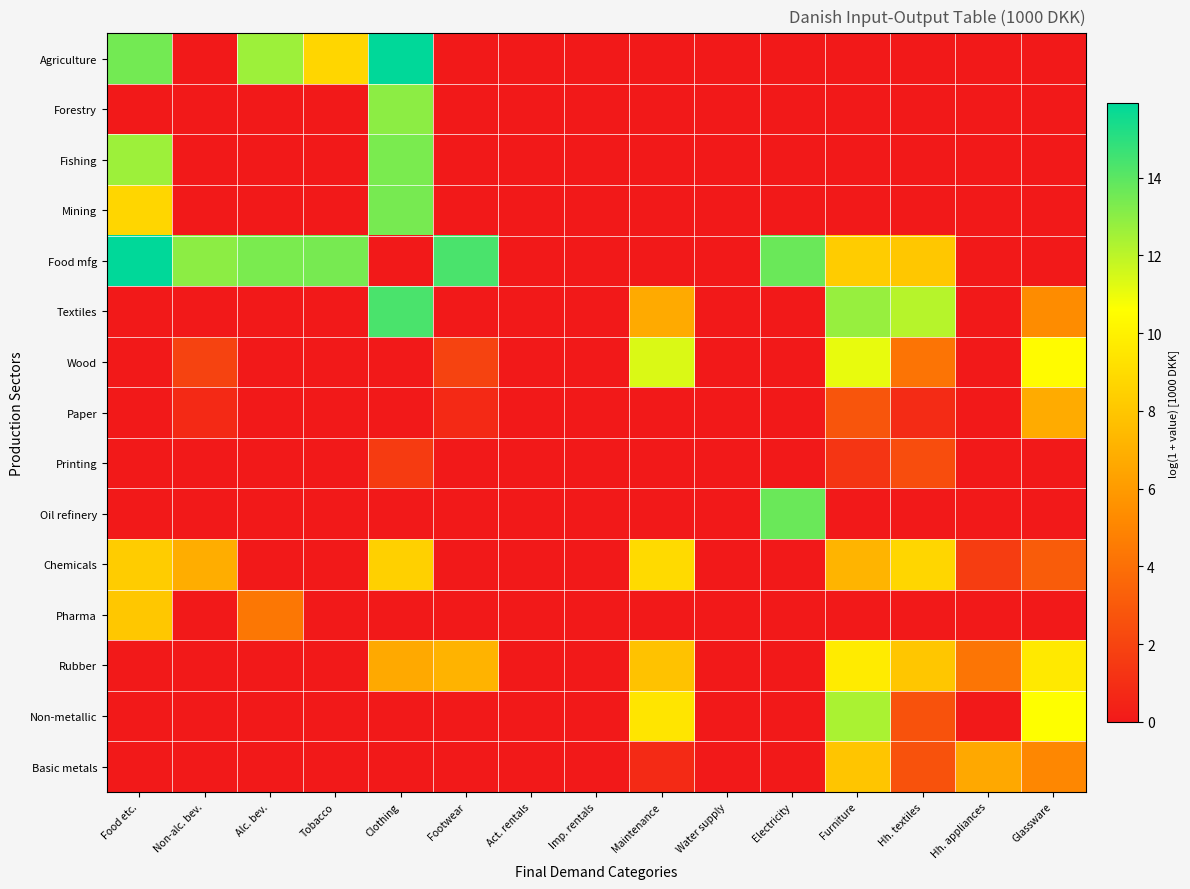

Reading right to left, extract all data points from this chart.

Agriculture: Glassware=0.0	Hh. appliances=0.0	Hh. textiles=0.0	Furniture=0.0	Electricity=0.0	Water supply=0.0	Maintenance=0.0	Imp. rentals=0.0	Act. rentals=0.0	Footwear=0.0	Clothing=15.9	Tobacco=8.7	Alc. bev.=12.6	Non-alc. bev.=0.0	Food etc.=13.5
Forestry: Glassware=0.0	Hh. appliances=0.0	Hh. textiles=0.0	Furniture=0.0	Electricity=0.0	Water supply=0.0	Maintenance=0.0	Imp. rentals=0.0	Act. rentals=0.0	Footwear=0.0	Clothing=13.0	Tobacco=0.0	Alc. bev.=0.0	Non-alc. bev.=0.0	Food etc.=0.0
Fishing: Glassware=0.0	Hh. appliances=0.0	Hh. textiles=0.0	Furniture=0.0	Electricity=0.0	Water supply=0.0	Maintenance=0.0	Imp. rentals=0.0	Act. rentals=0.0	Footwear=0.0	Clothing=13.4	Tobacco=0.0	Alc. bev.=0.0	Non-alc. bev.=0.0	Food etc.=12.6
Mining: Glassware=0.0	Hh. appliances=0.0	Hh. textiles=0.0	Furniture=0.0	Electricity=0.0	Water supply=0.0	Maintenance=0.0	Imp. rentals=0.0	Act. rentals=0.0	Footwear=0.0	Clothing=13.4	Tobacco=0.0	Alc. bev.=0.0	Non-alc. bev.=0.0	Food etc.=8.7
Food mfg: Glassware=0.0	Hh. appliances=0.0	Hh. textiles=8.0	Furniture=8.3	Electricity=13.7	Water supply=0.0	Maintenance=0.0	Imp. rentals=0.0	Act. rentals=0.0	Footwear=14.3	Clothing=0.0	Tobacco=13.4	Alc. bev.=13.4	Non-alc. bev.=13.0	Food etc.=15.9
Textiles: Glassware=5.3	Hh. appliances=0.0	Hh. textiles=12.1	Furniture=12.7	Electricity=0.0	Water supply=0.0	Maintenance=6.7	Imp. rentals=0.0	Act. rentals=0.0	Footwear=0.0	Clothing=14.3	Tobacco=0.0	Alc. bev.=0.0	Non-alc. bev.=0.0	Food etc.=0.0
Wood: Glassware=10.5	Hh. appliances=0.0	Hh. textiles=4.2	Furniture=11.1	Electricity=0.0	Water supply=0.0	Maintenance=11.4	Imp. rentals=0.0	Act. rentals=0.0	Footwear=1.9	Clothing=0.0	Tobacco=0.0	Alc. bev.=0.0	Non-alc. bev.=1.9	Food etc.=0.0
Paper: Glassware=6.7	Hh. appliances=0.0	Hh. textiles=0.9	Furniture=2.8	Electricity=0.0	Water supply=0.0	Maintenance=0.0	Imp. rentals=0.0	Act. rentals=0.0	Footwear=0.7	Clothing=0.0	Tobacco=0.0	Alc. bev.=0.0	Non-alc. bev.=0.7	Food etc.=0.0
Printing: Glassware=0.0	Hh. appliances=0.0	Hh. textiles=2.4	Furniture=1.3	Electricity=0.0	Water supply=0.0	Maintenance=0.0	Imp. rentals=0.0	Act. rentals=0.0	Footwear=0.0	Clothing=1.6	Tobacco=0.0	Alc. bev.=0.0	Non-alc. bev.=0.0	Food etc.=0.0
Oil refinery: Glassware=0.0	Hh. appliances=0.0	Hh. textiles=0.0	Furniture=0.0	Electricity=13.7	Water supply=0.0	Maintenance=0.0	Imp. rentals=0.0	Act. rentals=0.0	Footwear=0.0	Clothing=0.0	Tobacco=0.0	Alc. bev.=0.0	Non-alc. bev.=0.0	Food etc.=0.0
Chemicals: Glassware=3.1	Hh. appliances=1.7	Hh. textiles=8.7	Furniture=7.2	Electricity=0.0	Water supply=0.0	Maintenance=8.9	Imp. rentals=0.0	Act. rentals=0.0	Footwear=0.0	Clothing=8.4	Tobacco=0.0	Alc. bev.=0.0	Non-alc. bev.=6.9	Food etc.=8.3
Pharma: Glassware=0.0	Hh. appliances=0.0	Hh. textiles=0.0	Furniture=0.0	Electricity=0.0	Water supply=0.0	Maintenance=0.0	Imp. rentals=0.0	Act. rentals=0.0	Footwear=0.0	Clothing=0.0	Tobacco=0.0	Alc. bev.=4.4	Non-alc. bev.=0.0	Food etc.=8.0
Rubber: Glassware=9.6	Hh. appliances=4.2	Hh. textiles=8.0	Furniture=9.7	Electricity=0.0	Water supply=0.0	Maintenance=7.8	Imp. rentals=0.0	Act. rentals=0.0	Footwear=7.1	Clothing=6.7	Tobacco=0.0	Alc. bev.=0.0	Non-alc. bev.=0.0	Food etc.=0.0
Non-metallic: Glassware=10.6	Hh. appliances=0.0	Hh. textiles=2.6	Furniture=12.3	Electricity=0.0	Water supply=0.0	Maintenance=9.4	Imp. rentals=0.0	Act. rentals=0.0	Footwear=0.0	Clothing=0.0	Tobacco=0.0	Alc. bev.=0.0	Non-alc. bev.=0.0	Food etc.=0.0
Basic metals: Glassware=5.1	Hh. appliances=6.6	Hh. textiles=2.6	Furniture=7.9	Electricity=0.0	Water supply=0.0	Maintenance=0.8	Imp. rentals=0.0	Act. rentals=0.0	Footwear=0.0	Clothing=0.0	Tobacco=0.0	Alc. bev.=0.0	Non-alc. bev.=0.0	Food etc.=0.0